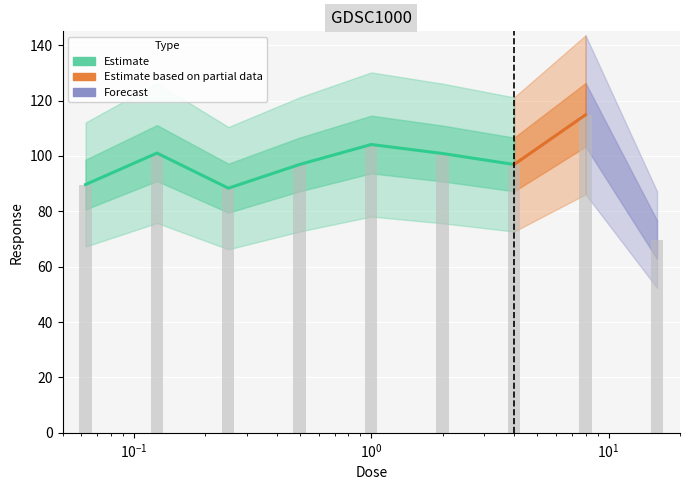

The value at 0.5 is 43.8. True or false?

False